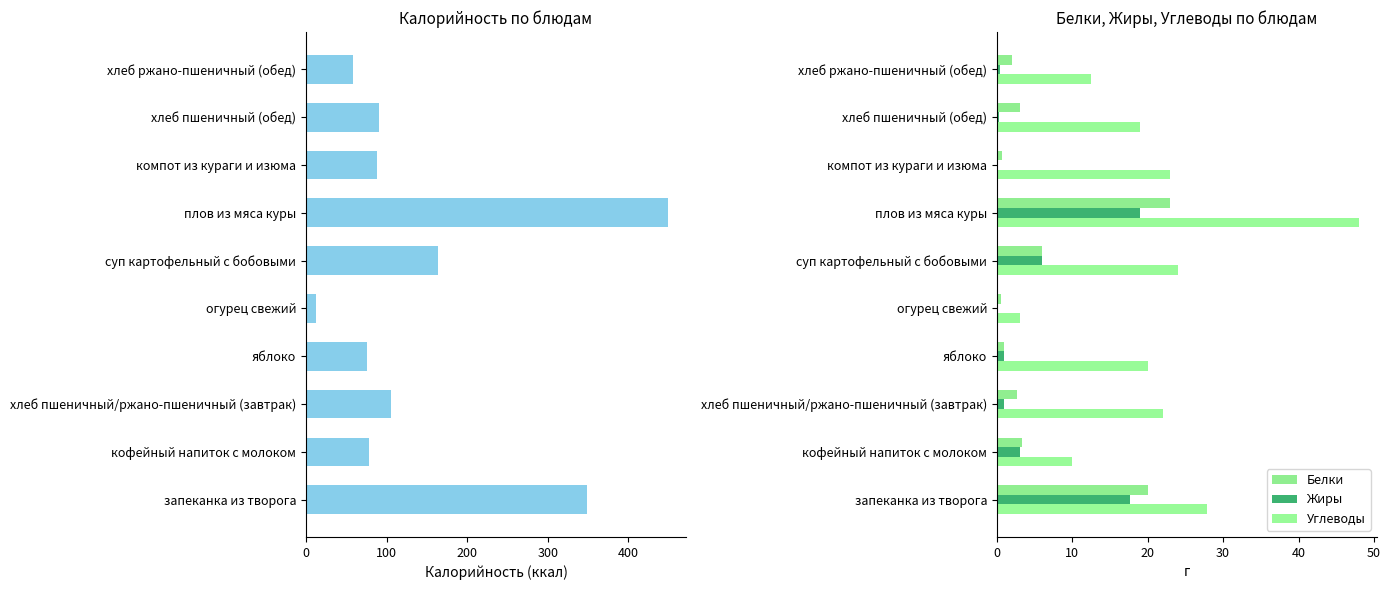

What is the difference between the highest and lowest values at хлеб пшеничный/ржано-пшеничный (завтрак)?

105.0